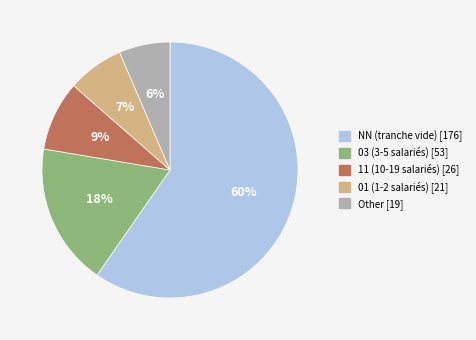

What is the smallest slice in the pie chart?

Other